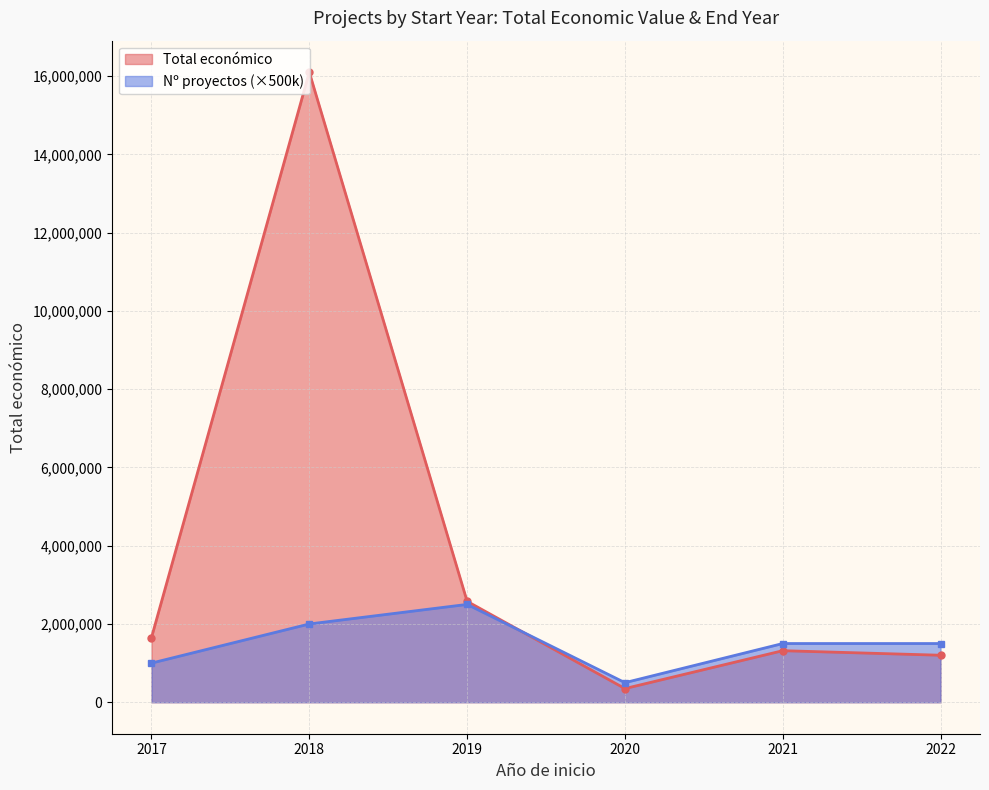

List the series in order of their overall mean, lowest first.

Nº proyectos (×500k), Total económico